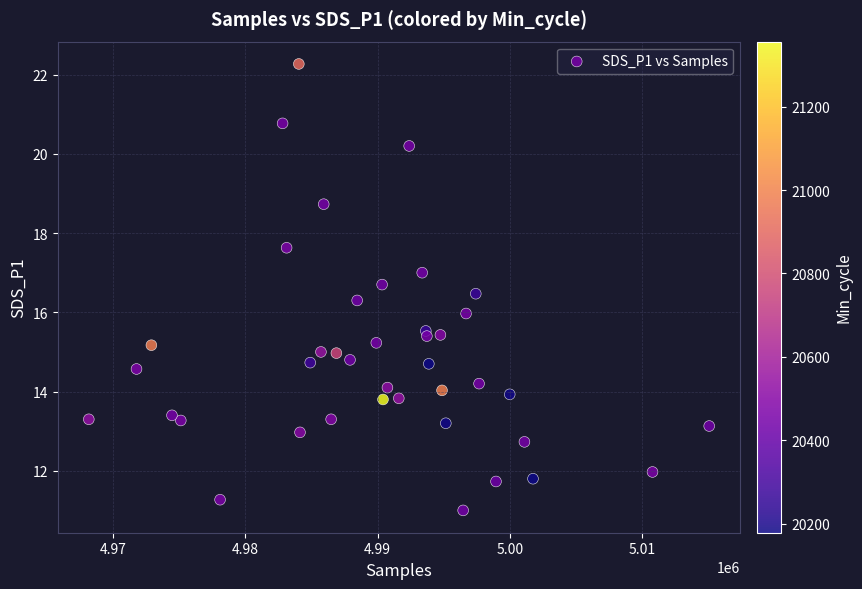

What is the range of Y values (max minus min)?

11.3